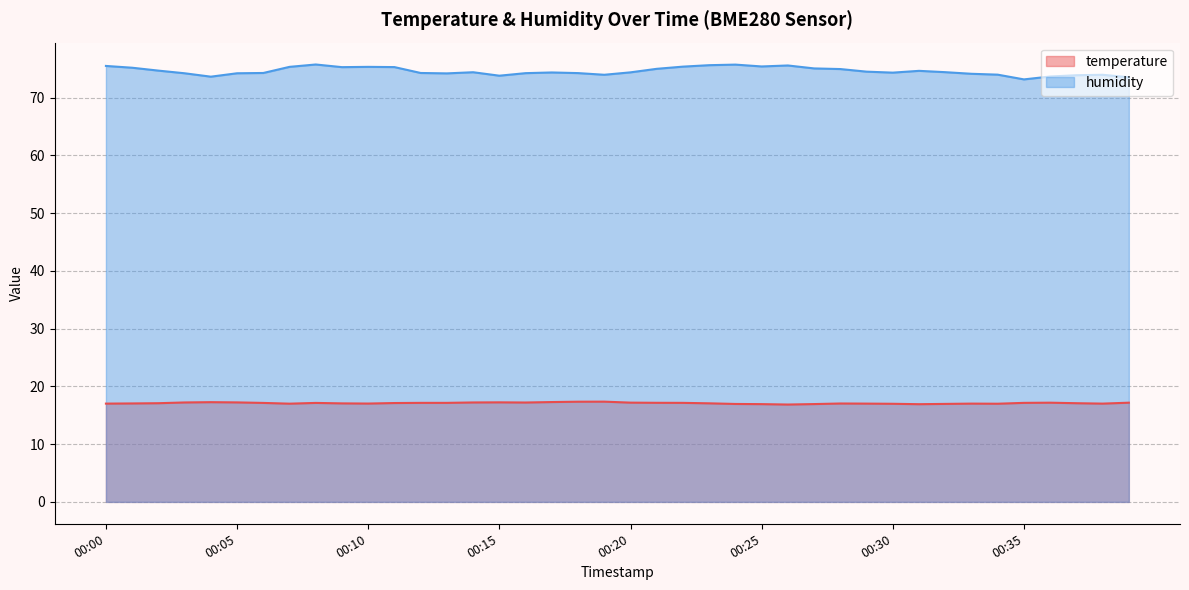

Is the value of humidity at 00:05 greater than the value of temperature at 00:39?

Yes